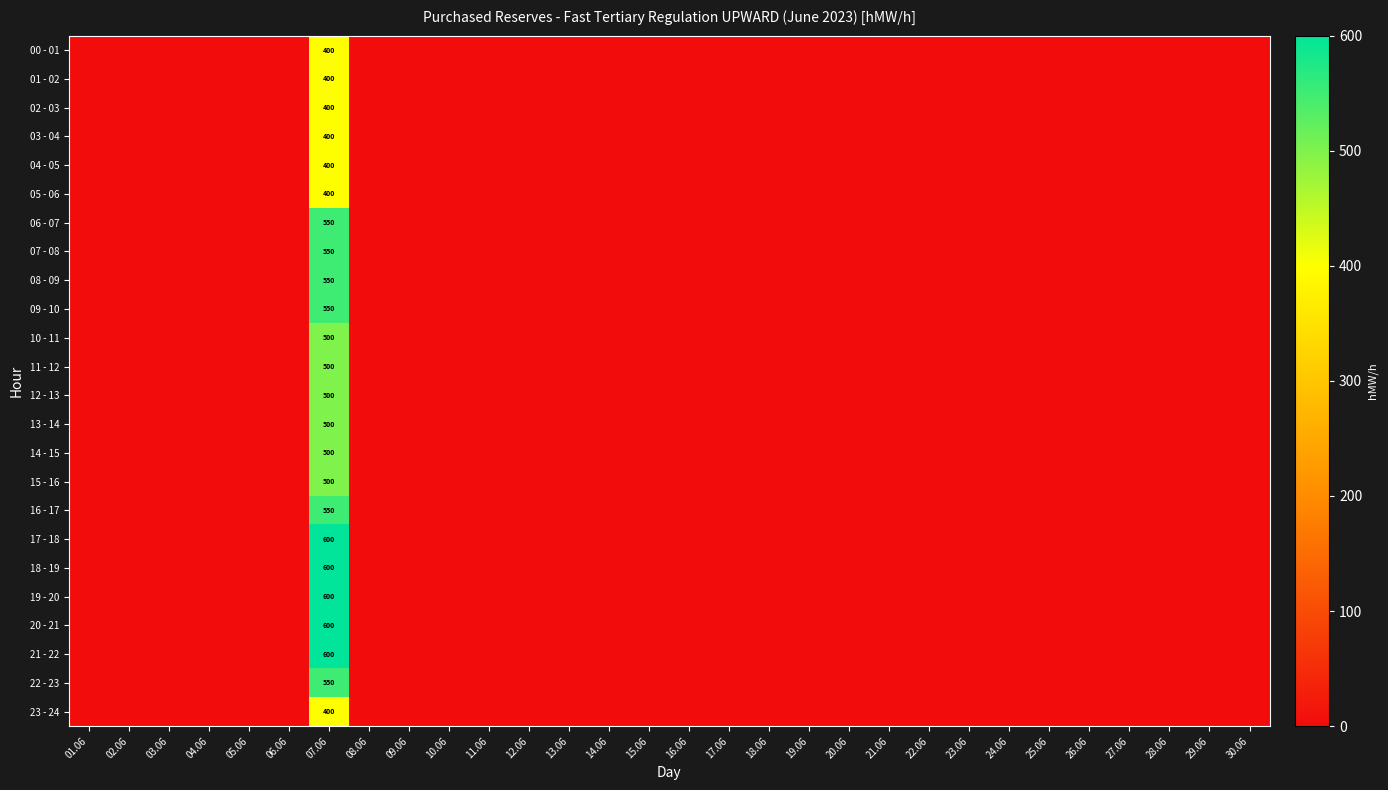

Which series has the largest range (max minus min)?

17 - 18